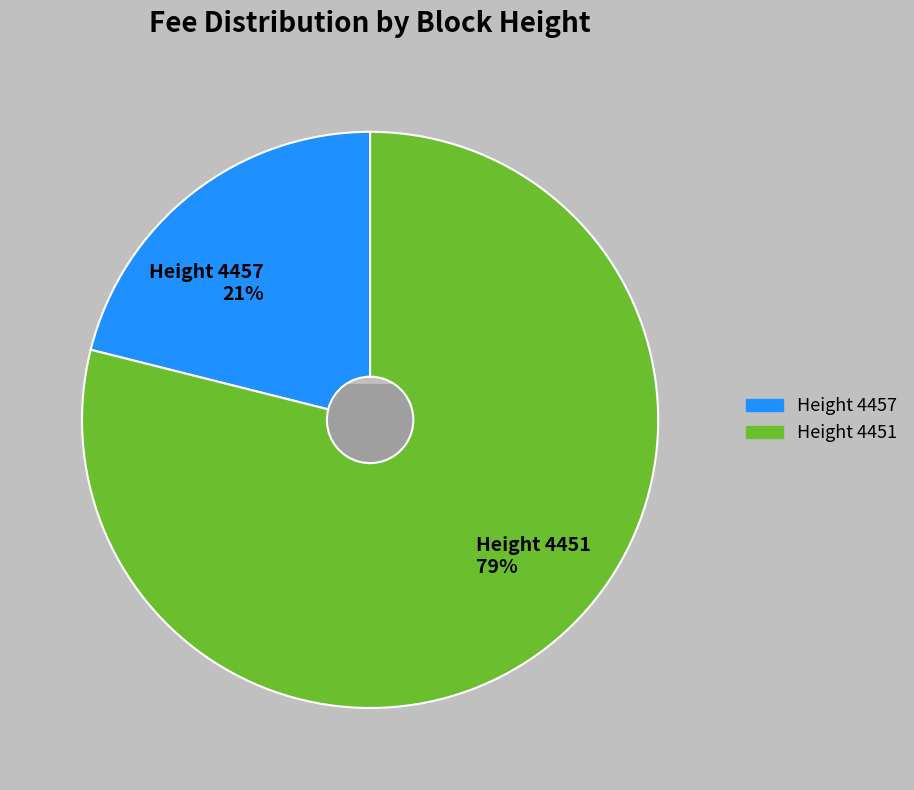

Is there a majority slice in this chart?

Yes